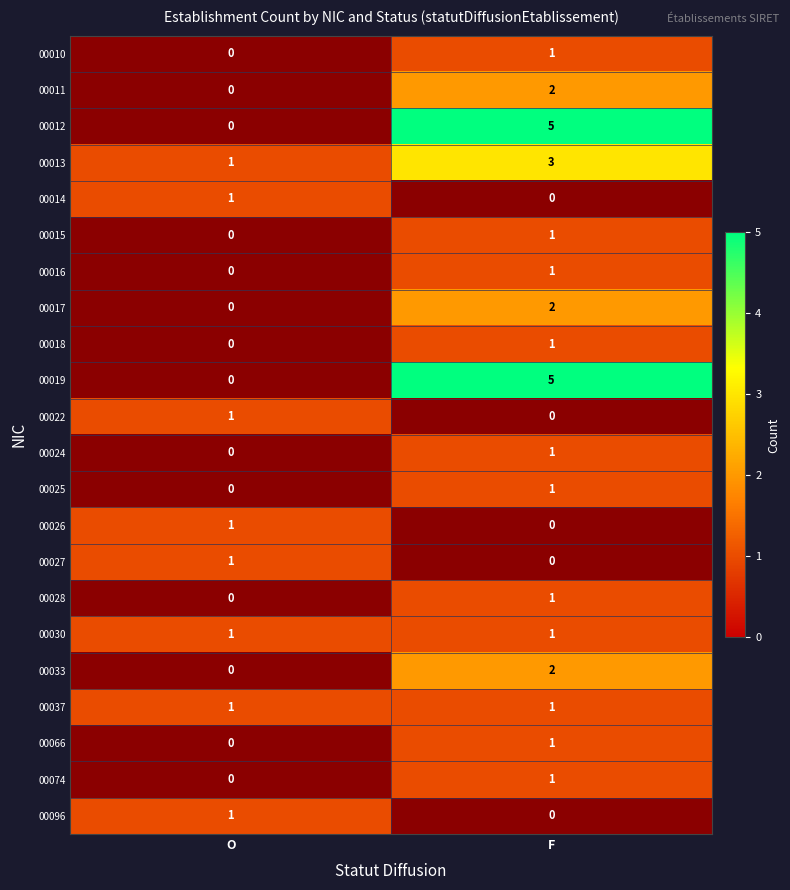

Is the value of 00033 at F greater than the value of 00074 at F?

Yes